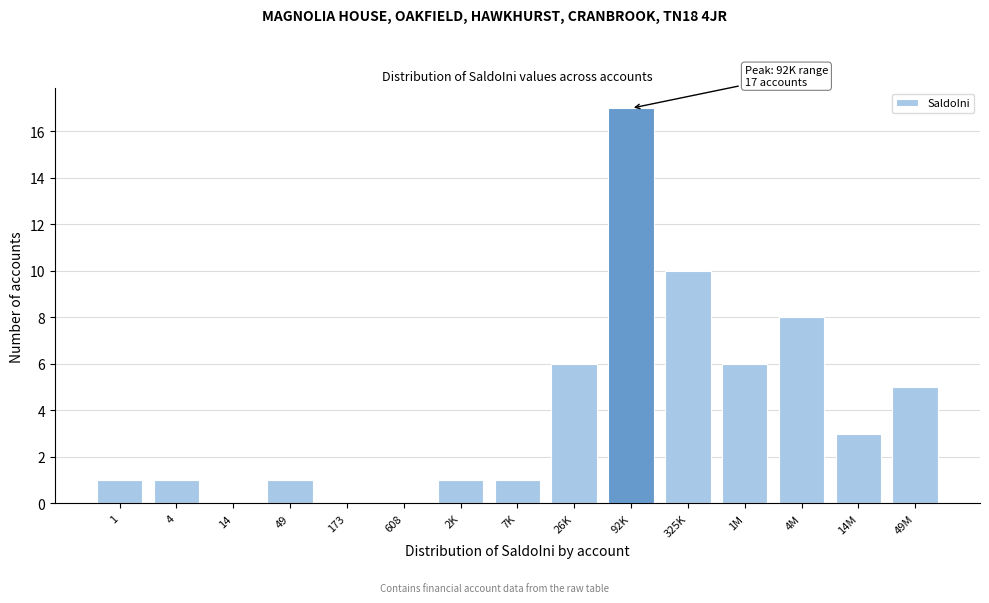

Reading right to left, extract all data points from this chart.

49M=5	14M=3	4M=8	1M=6	325K=10	92K=17	26K=6	7K=1	2K=1	608=0	173=0	49=1	14=0	4=1	1=1